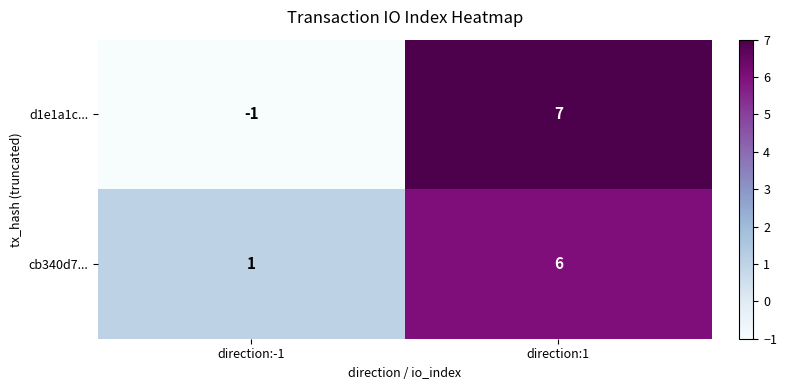

Count the number of data series in this chart.

2